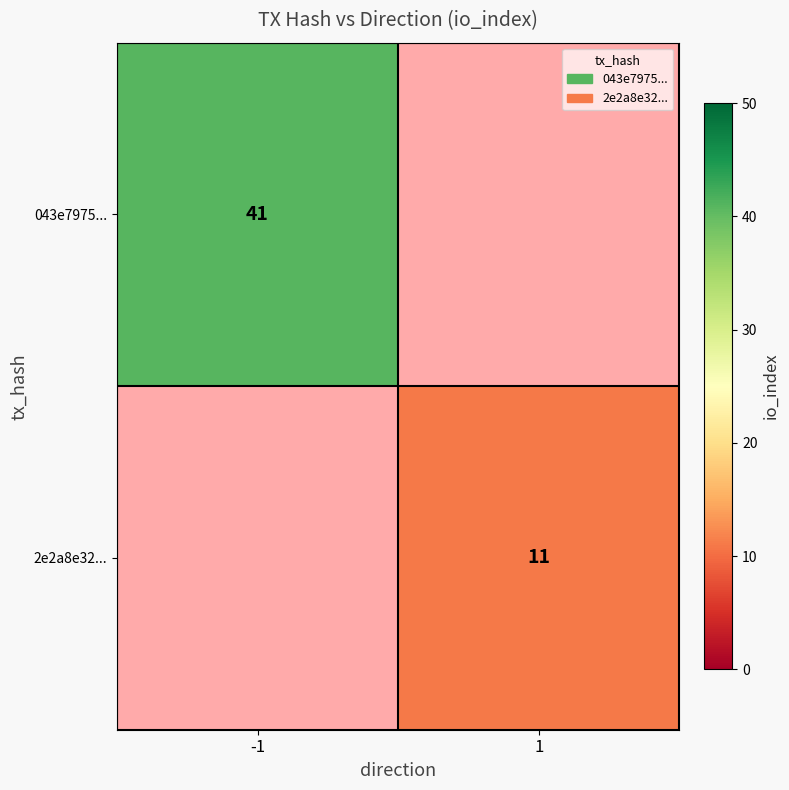

How many data points does each series have?

2